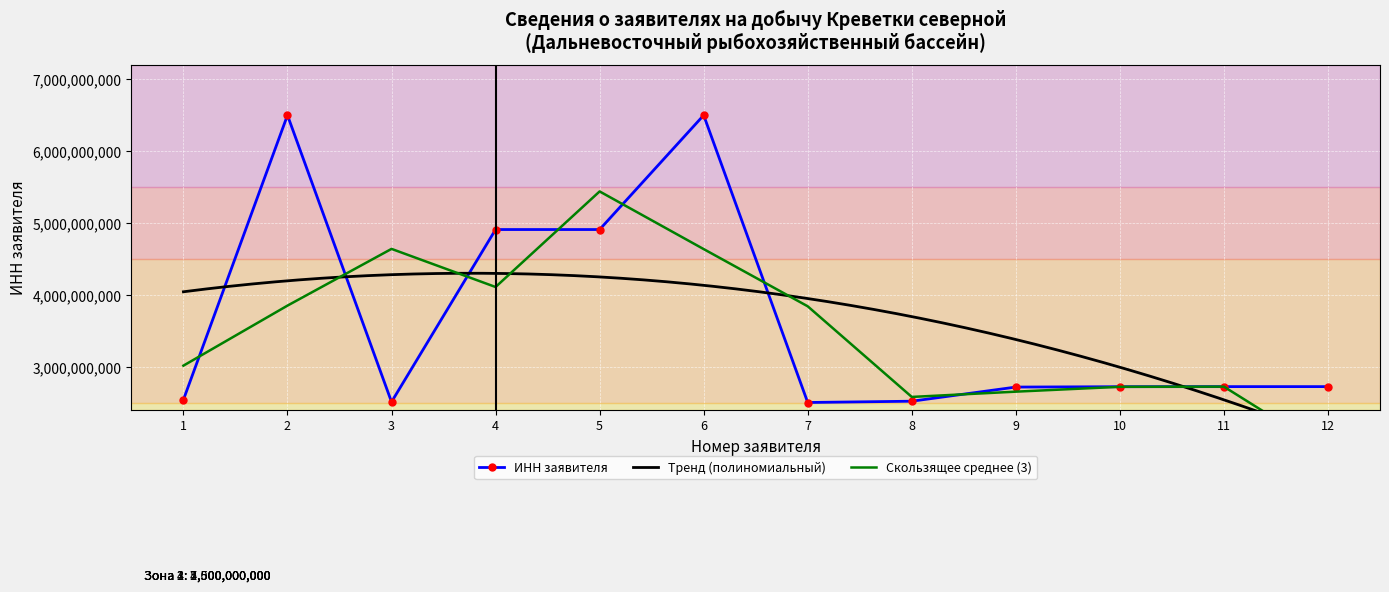

List the labels in order of value, smallest first.

7, 3, 8, 1, 9, 10, 11, 12, 5, 4, 2, 6